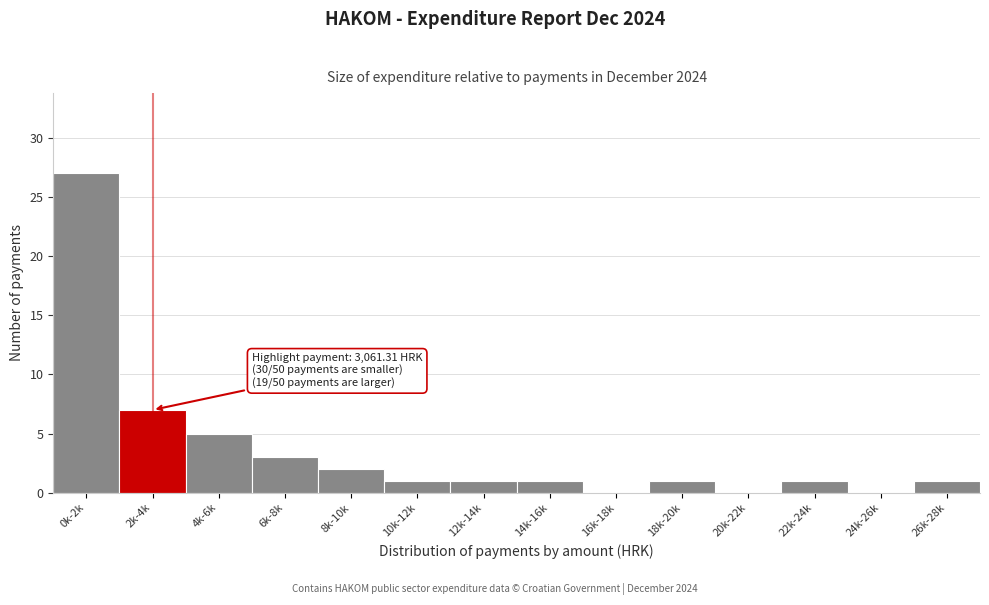

Reading left to right, extract all data points from this chart.

0k-2k=27	2k-4k=7	4k-6k=5	6k-8k=3	8k-10k=2	10k-12k=1	12k-14k=1	14k-16k=1	16k-18k=0	18k-20k=1	20k-22k=0	22k-24k=1	24k-26k=0	26k-28k=1